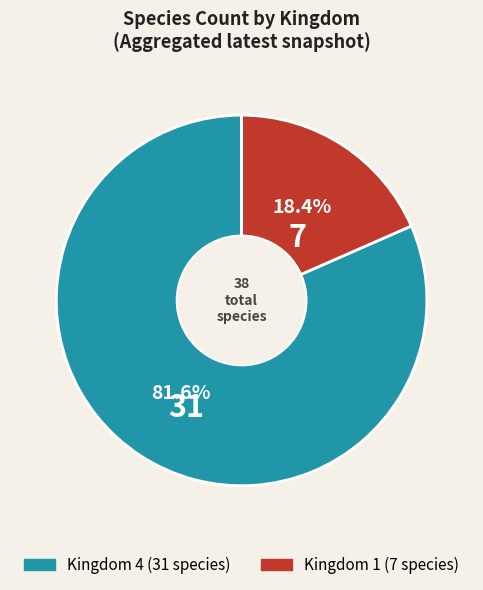

How many segments does this pie chart have?

2